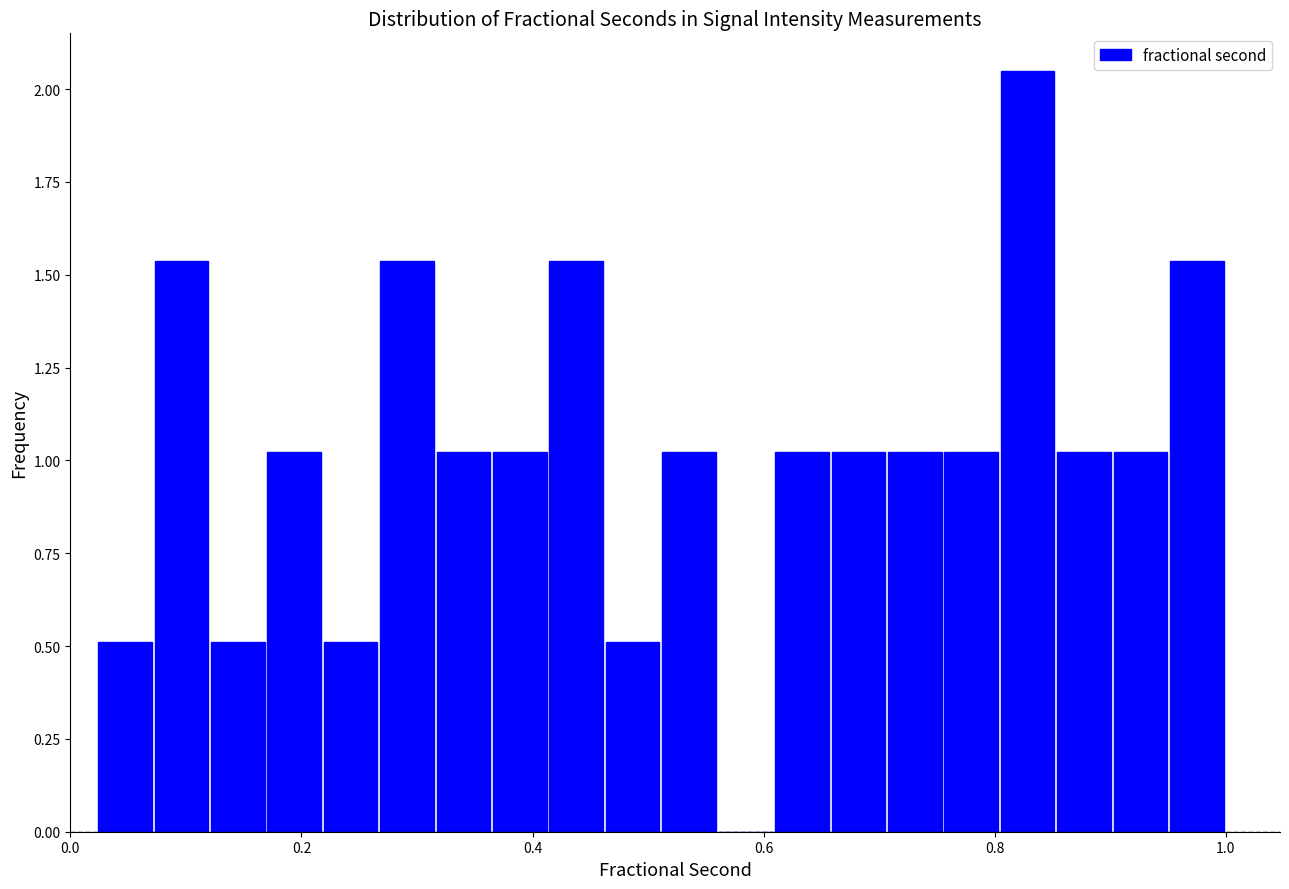

Around what value on the x-axis is the tallest bar? Give the approximate position of its centre, as read against the axis.

0.82